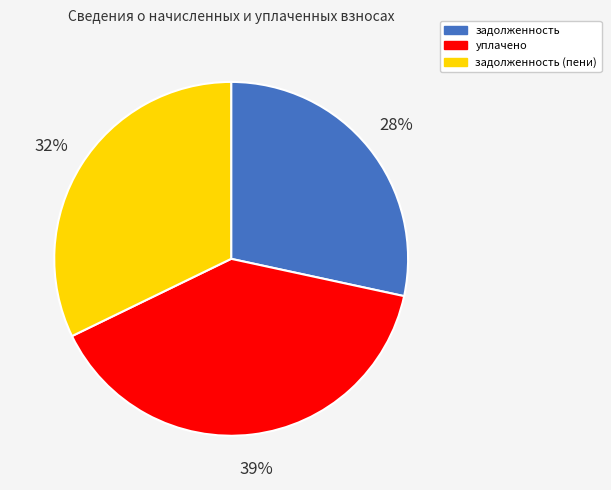

What is the ratio of the value at уплачено to the value at задолженность?

1.4